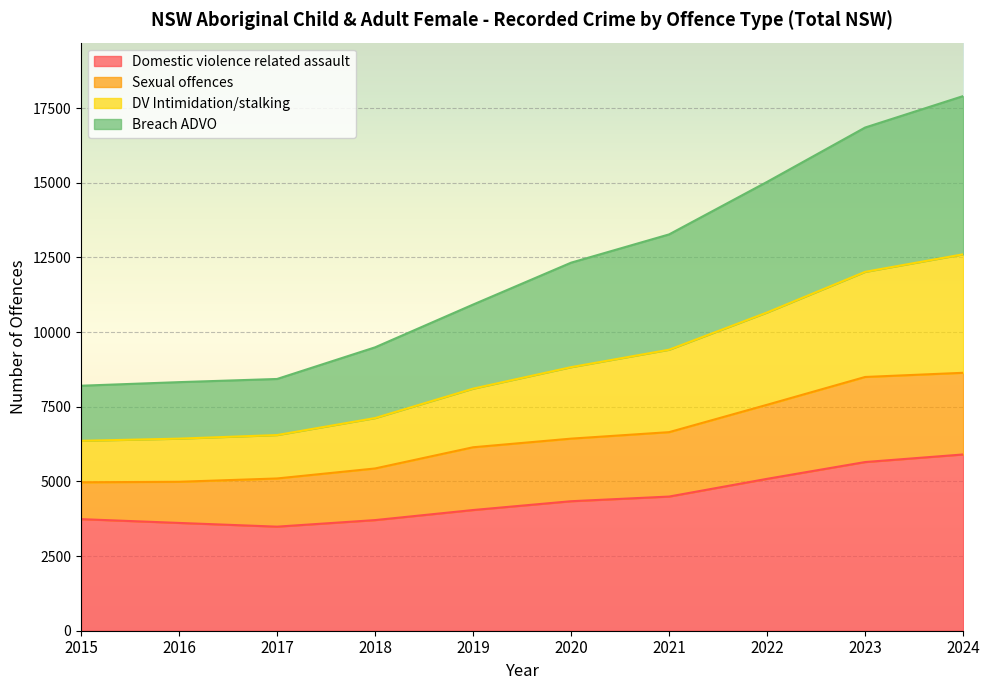

True or false: Domestic violence related assault has a value of 3906 at 2024.

False